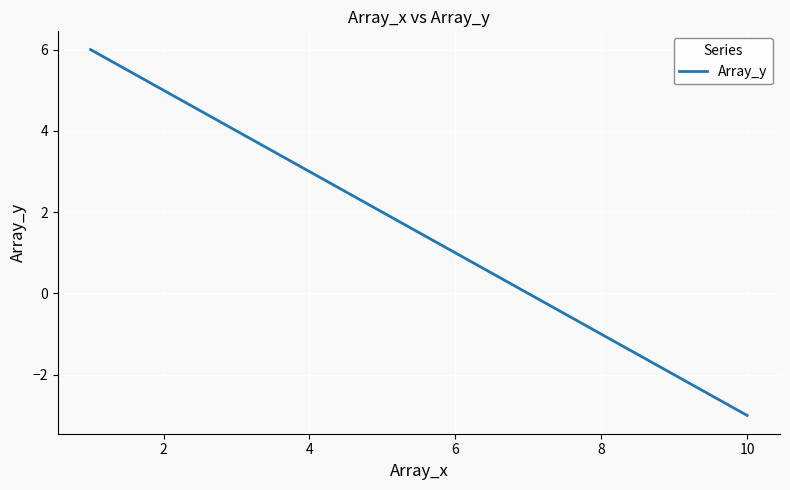

What is the maximum value shown in the chart?

6